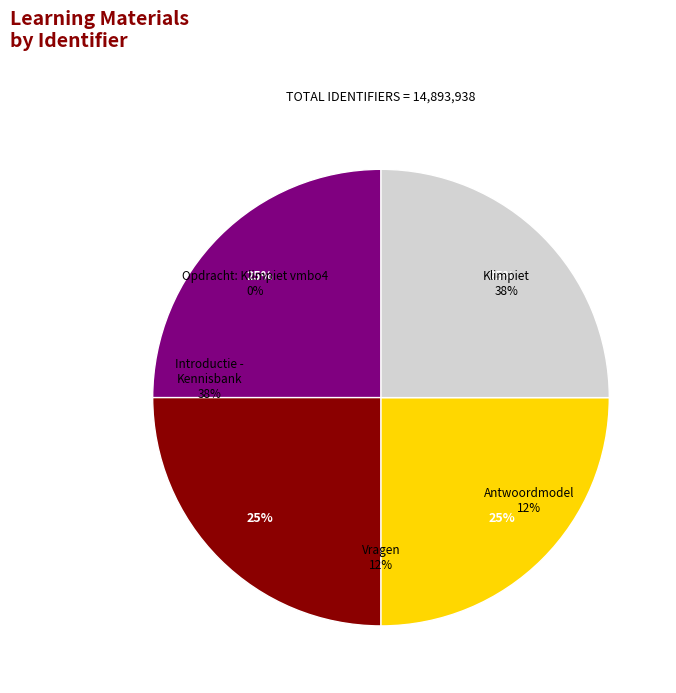

Count the number of slices in the pie.

5